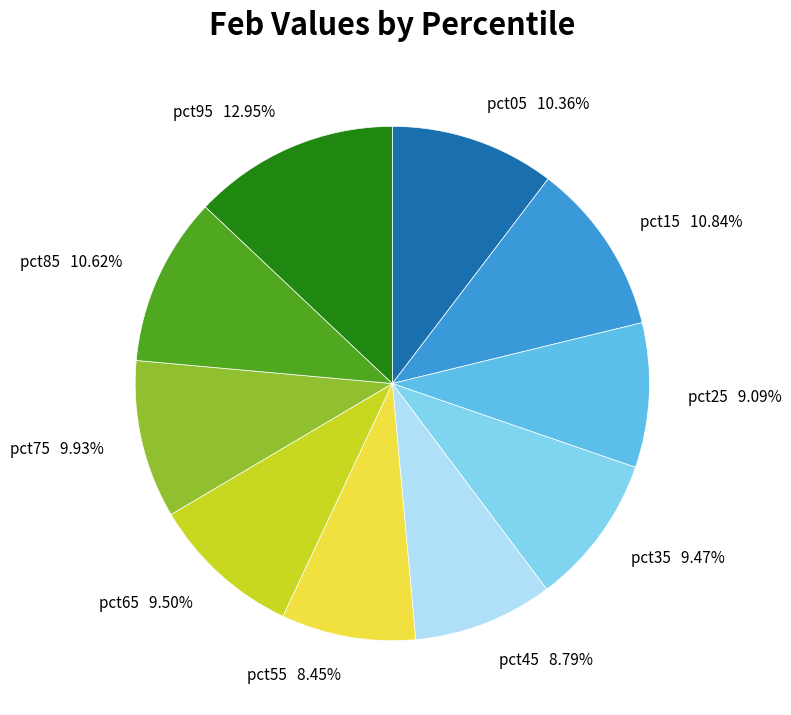

What is the largest slice in the pie chart?

pct95